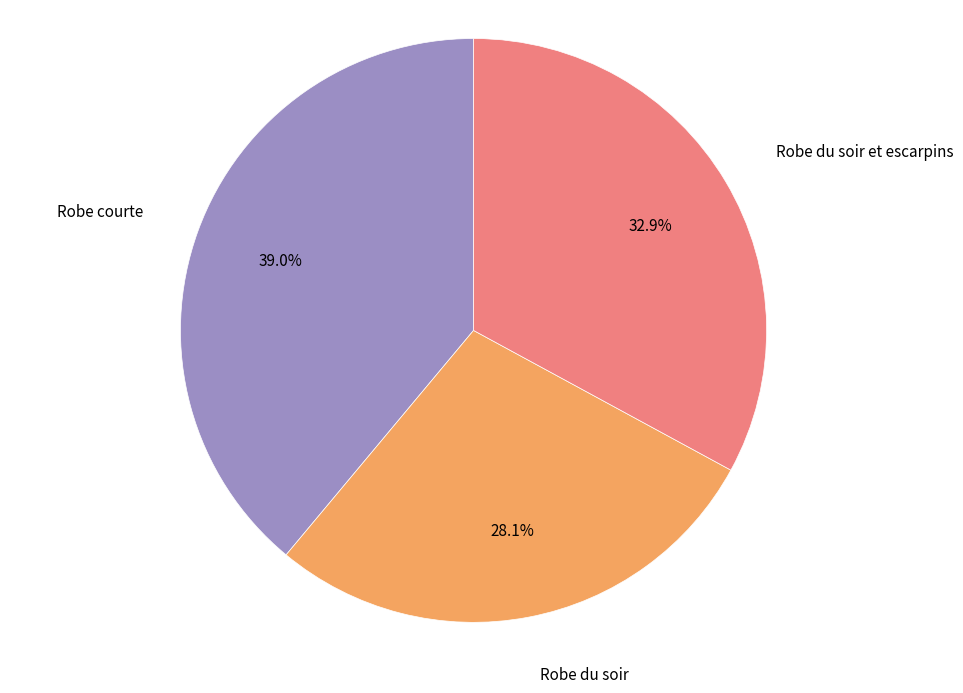

Which category has the biggest portion of the pie?

Robe courte